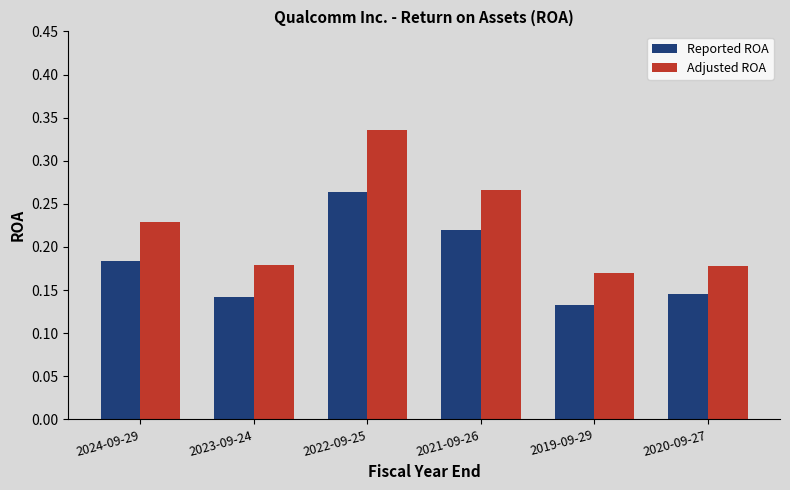

Is the value of Reported ROA at 2022-09-25 greater than the value of Adjusted ROA at 2023-09-24?

Yes